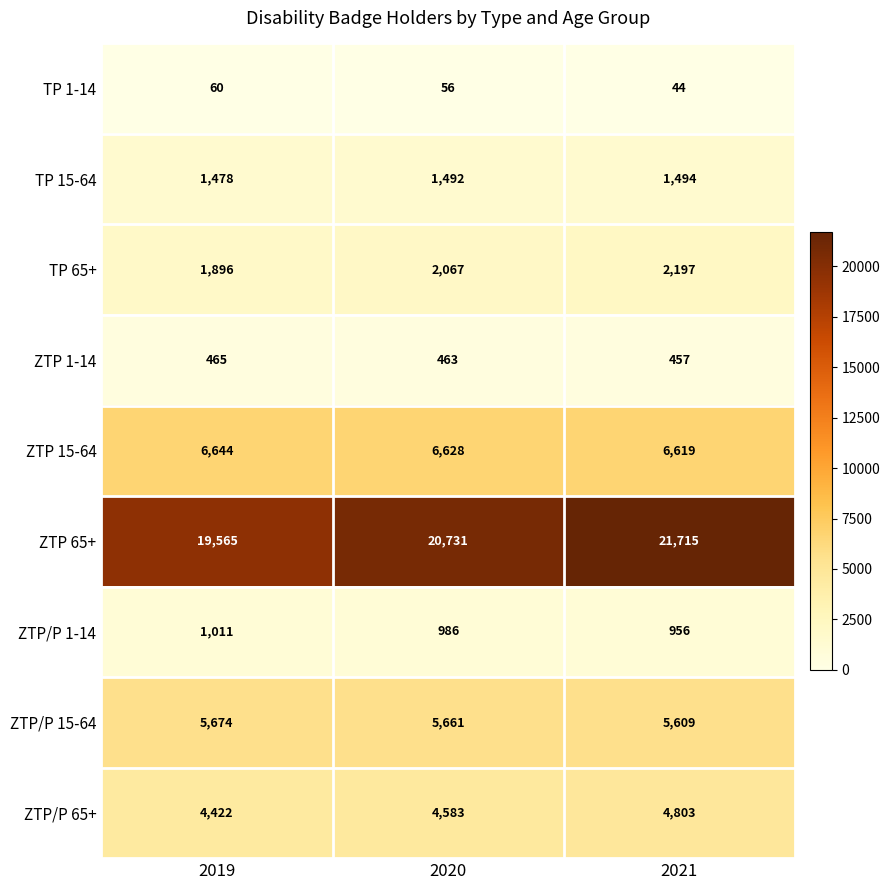

How many categories are shown in the chart?

3